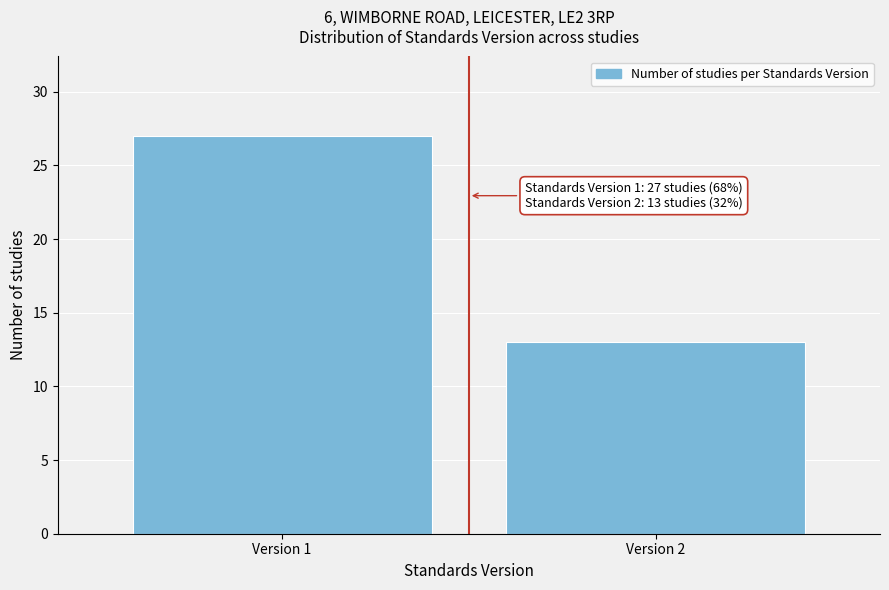

Reading left to right, what are all the values shown in this chart?

27	13